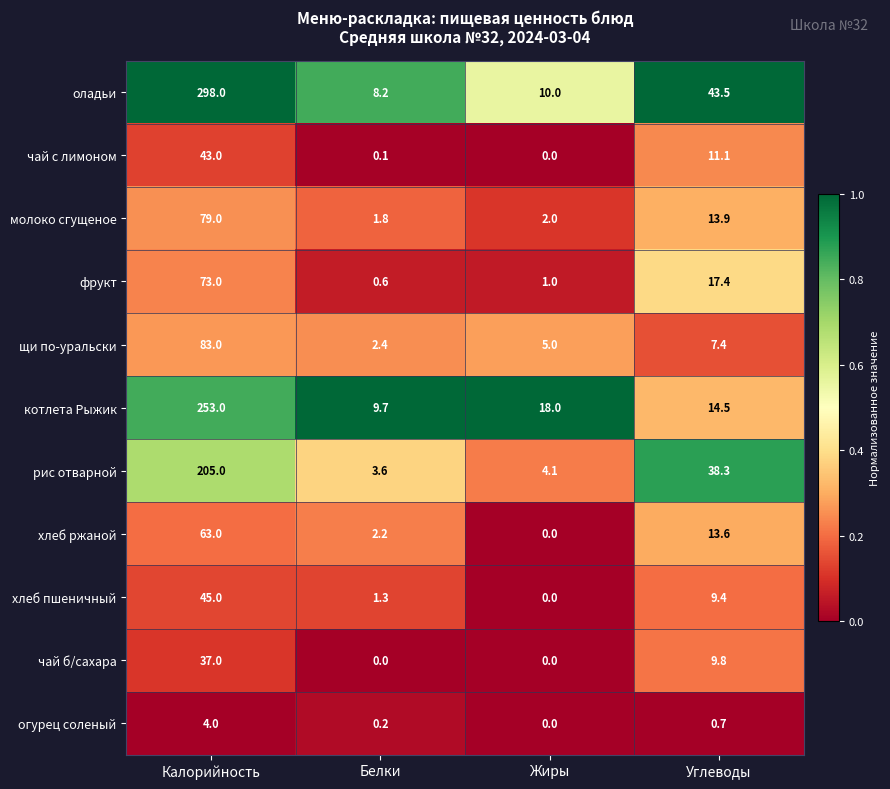

Between Белки and Жиры, which series saw the biggest shift?

котлета Рыжик